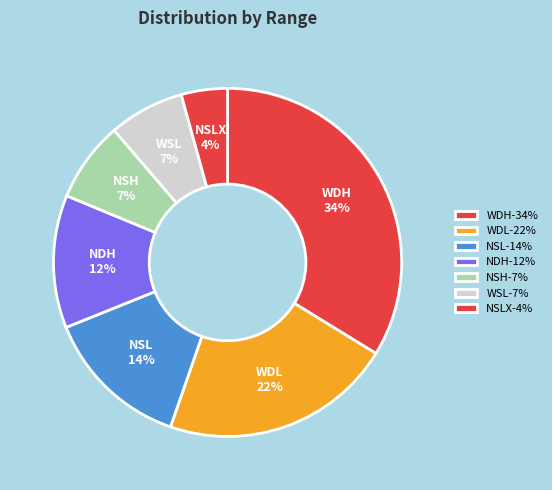

How many segments does this pie chart have?

7